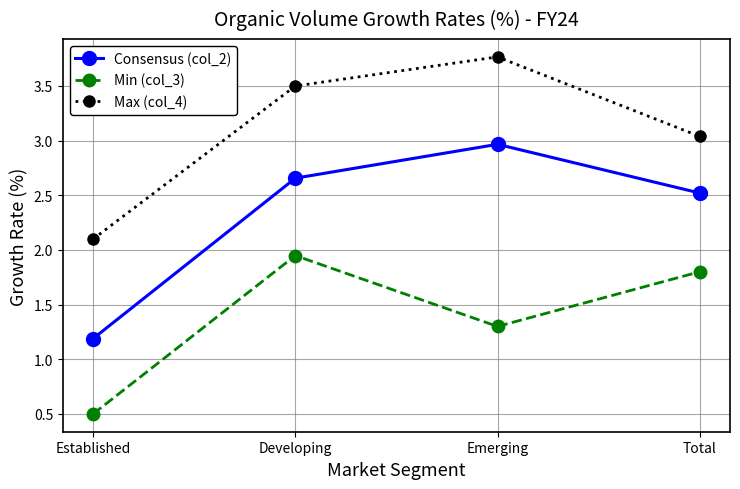

What is the total value across all series at Developing?

8.1